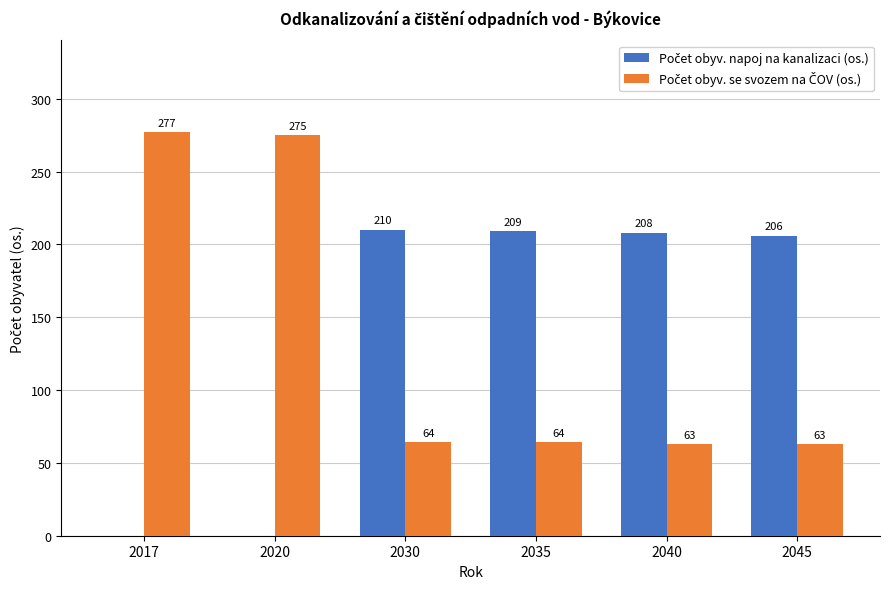

What is the total value across all series at 2017?

277